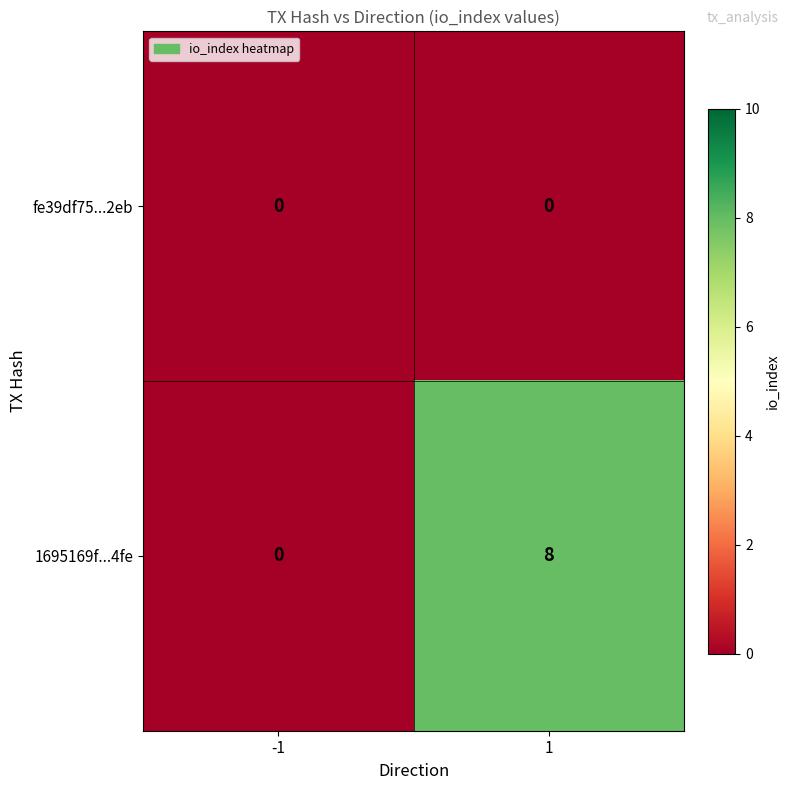

Which series has the widest spread of values?

1695169f...4fe